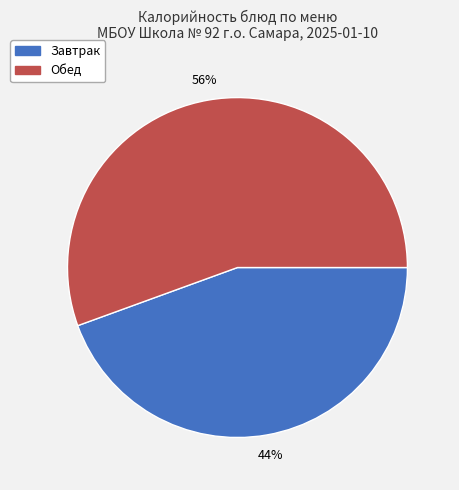

To the nearest percent, what is the average slice percentage?

50%